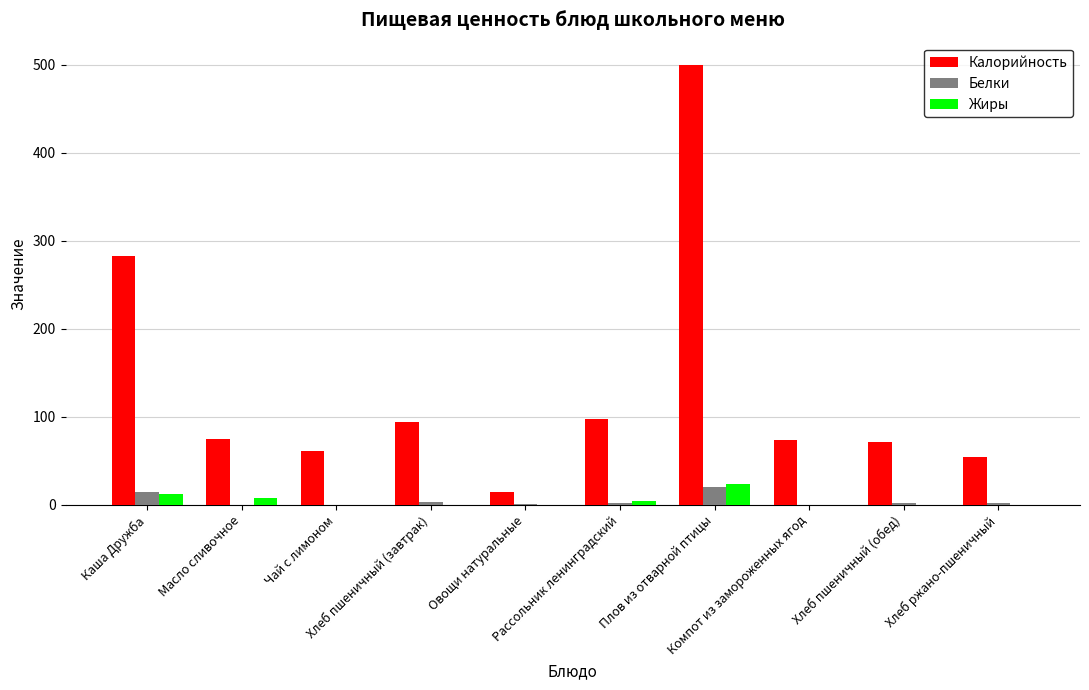

Which series has the largest total across all categories?

Калорийность